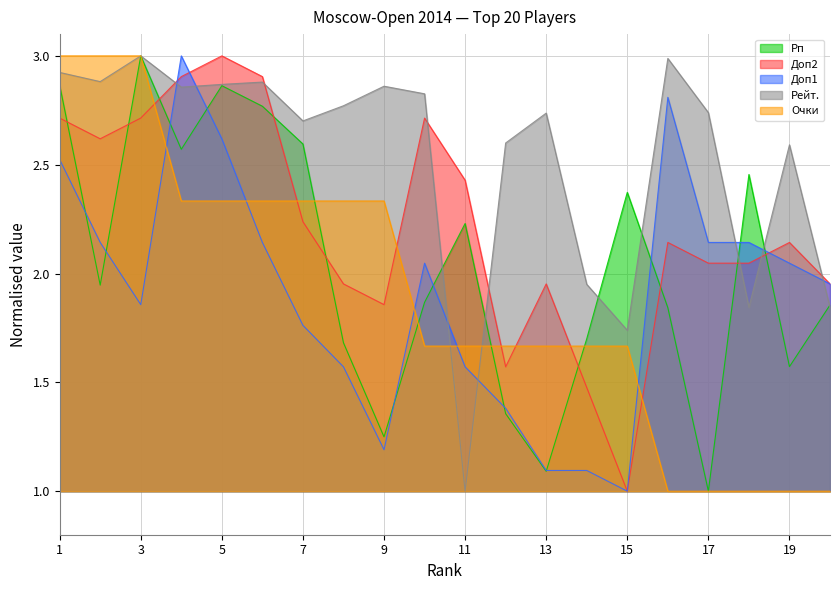

At which label does Доп2 first exceed 2?

1